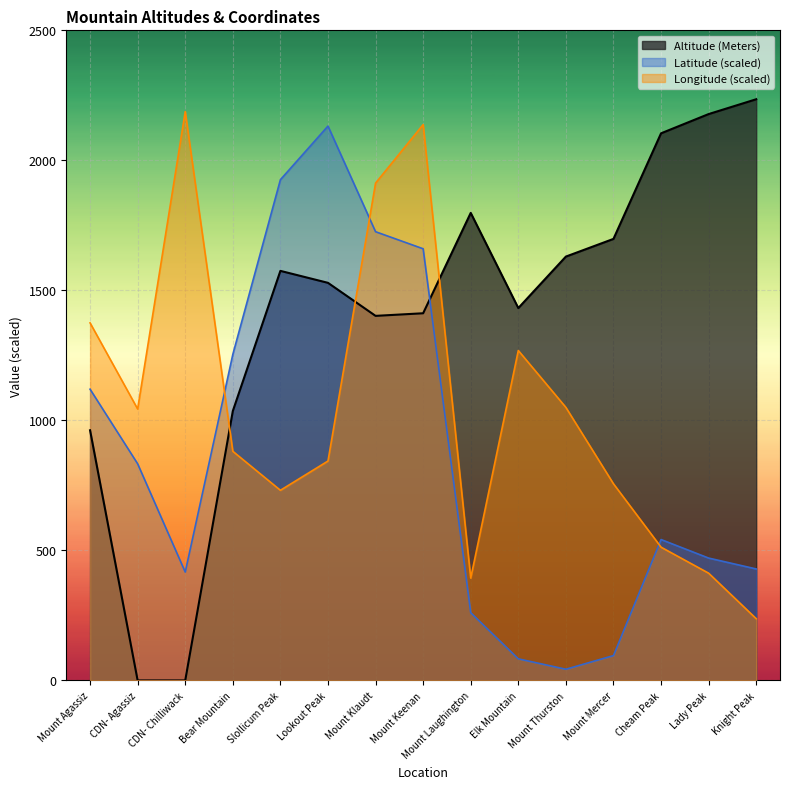

What is the label of the 9th point from the right?

Mount Klaudt